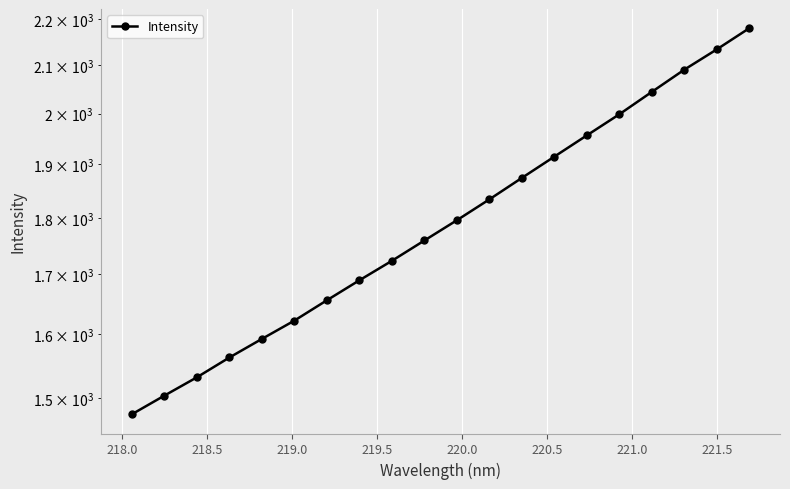

True or false: the data has more than 2 interior local peaks.

False